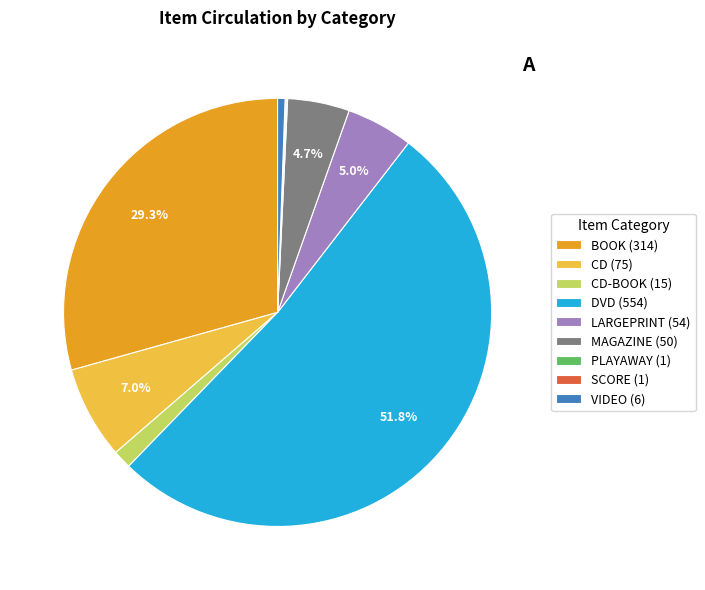

Which has a higher value, BOOK (314) or MAGAZINE (50)?

BOOK (314)